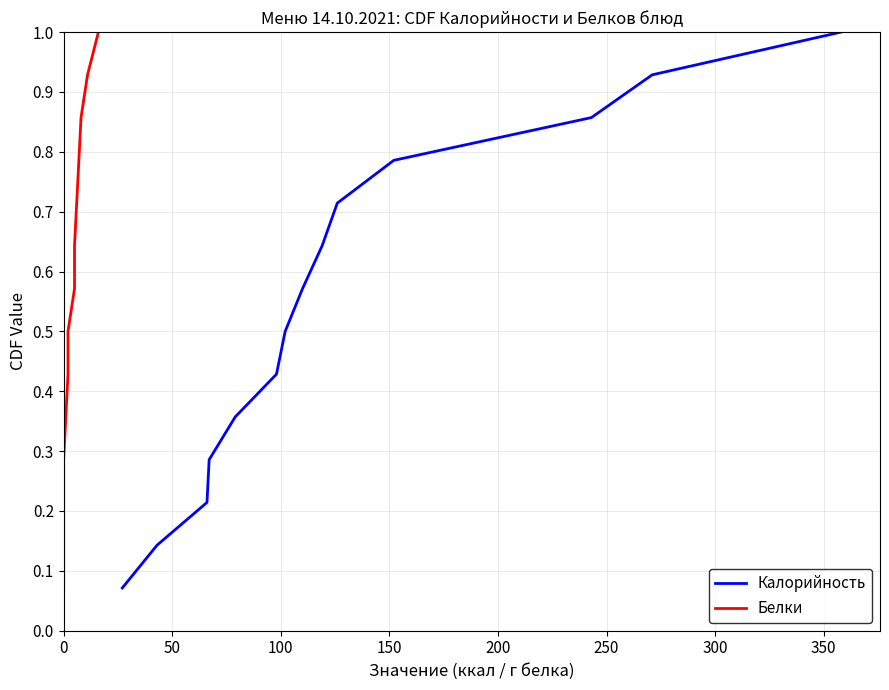

What are all the series names shown in the legend?

Калорийность, Белки